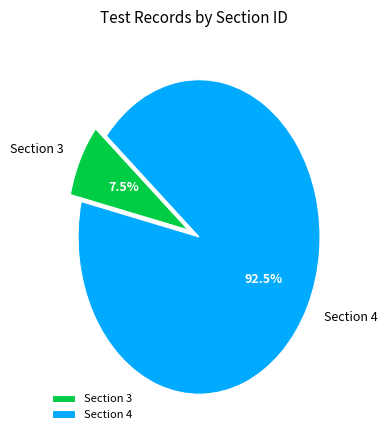

Is there any slice that represents more than half of the pie?

Yes